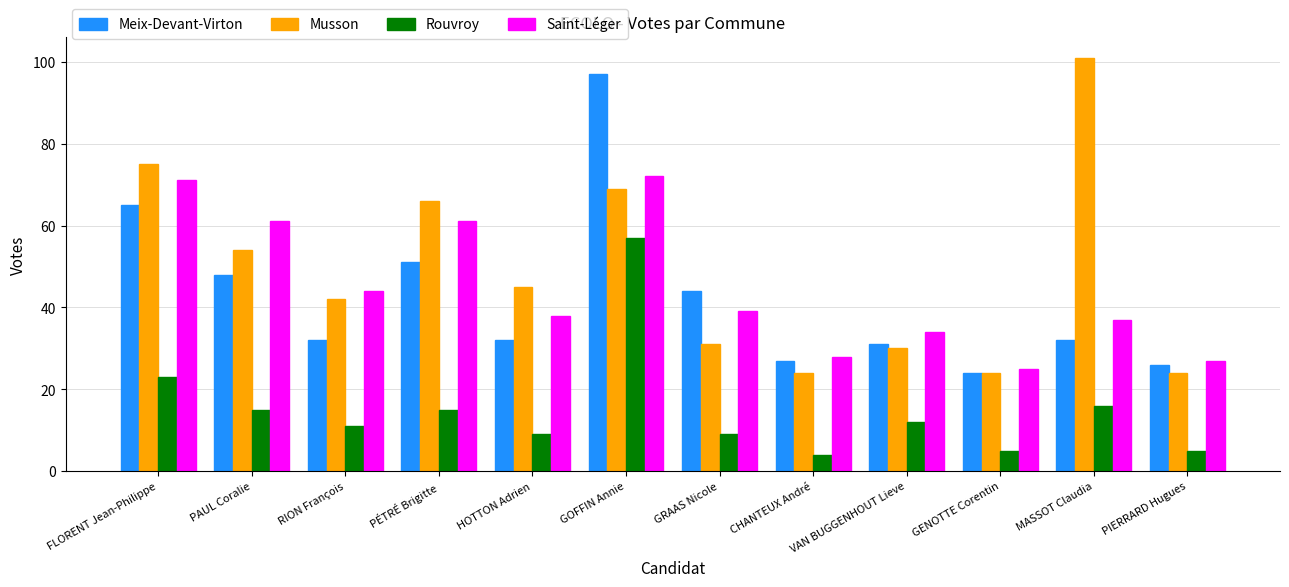

Reading left to right, list all the values displayed in this chart.

Meix-Devant-Virton: FLORENT Jean-Philippe=65	PAUL Coralie=48	RION François=32	PÉTRÉ Brigitte=51	HOTTON Adrien=32	GOFFIN Annie=97	GRAAS Nicole=44	CHANTEUX André=27	VAN BUGGENHOUT Lieve=31	GENOTTE Corentin=24	MASSOT Claudia=32	PIERRARD Hugues=26
Musson: FLORENT Jean-Philippe=75	PAUL Coralie=54	RION François=42	PÉTRÉ Brigitte=66	HOTTON Adrien=45	GOFFIN Annie=69	GRAAS Nicole=31	CHANTEUX André=24	VAN BUGGENHOUT Lieve=30	GENOTTE Corentin=24	MASSOT Claudia=101	PIERRARD Hugues=24
Rouvroy: FLORENT Jean-Philippe=23	PAUL Coralie=15	RION François=11	PÉTRÉ Brigitte=15	HOTTON Adrien=9	GOFFIN Annie=57	GRAAS Nicole=9	CHANTEUX André=4	VAN BUGGENHOUT Lieve=12	GENOTTE Corentin=5	MASSOT Claudia=16	PIERRARD Hugues=5
Saint-Léger: FLORENT Jean-Philippe=71	PAUL Coralie=61	RION François=44	PÉTRÉ Brigitte=61	HOTTON Adrien=38	GOFFIN Annie=72	GRAAS Nicole=39	CHANTEUX André=28	VAN BUGGENHOUT Lieve=34	GENOTTE Corentin=25	MASSOT Claudia=37	PIERRARD Hugues=27